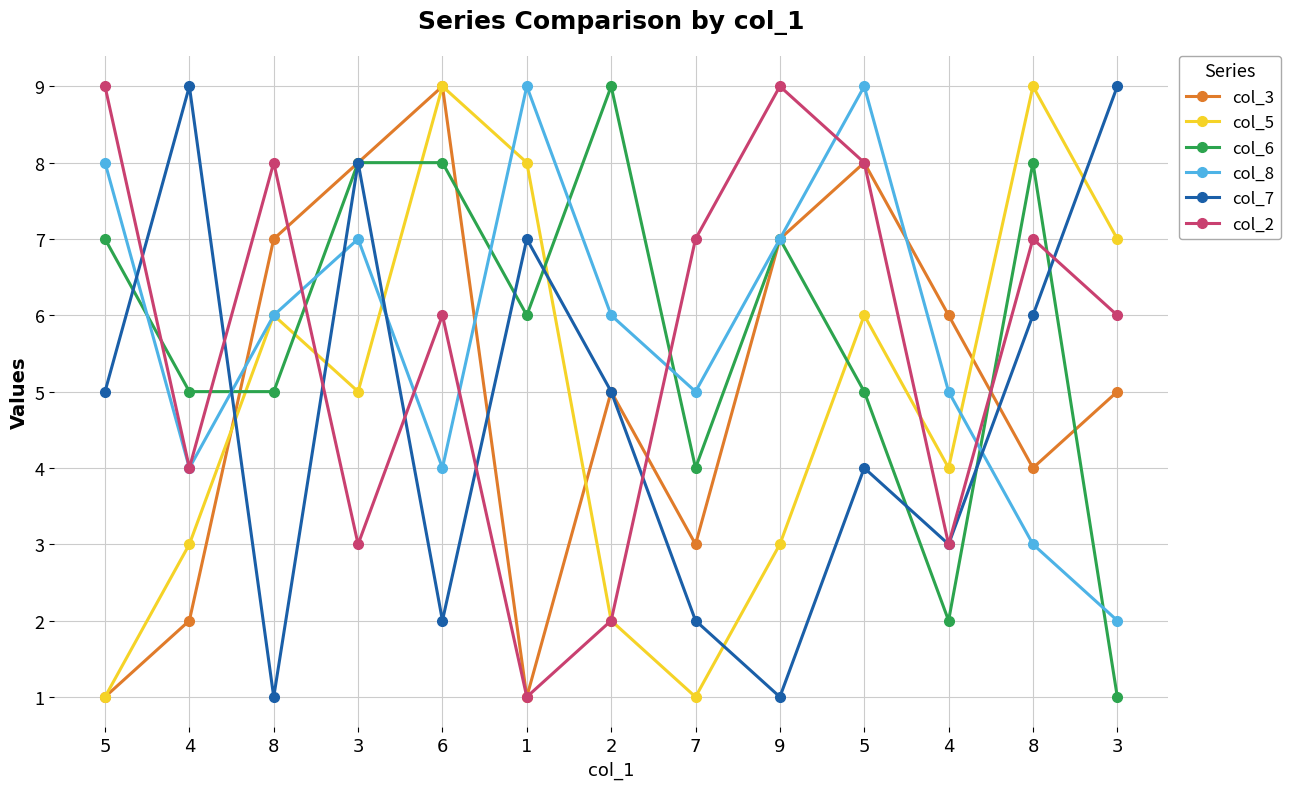

How many series are shown in this chart?

6